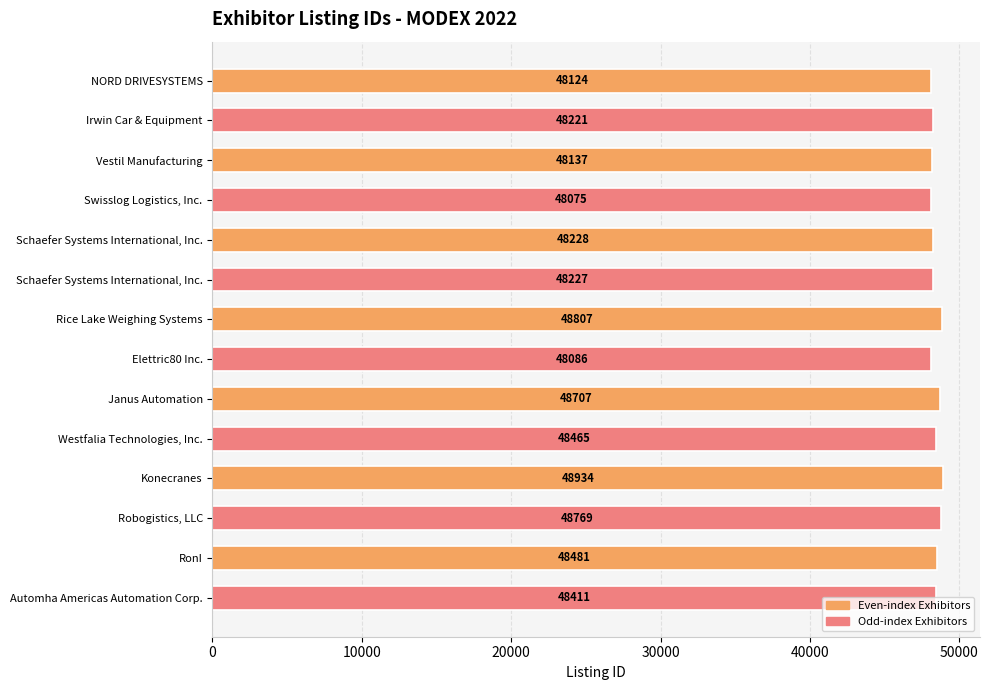

How many bars are there in total?

14